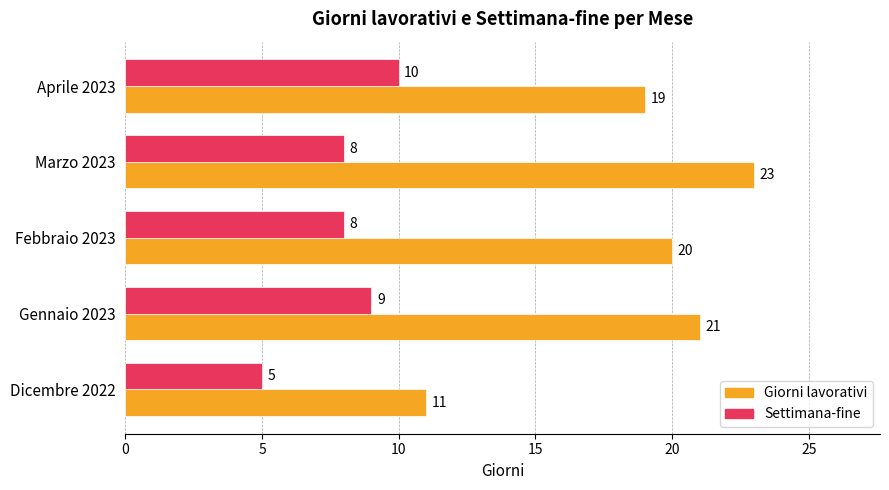

Rank the series by their average value, from highest to lowest.

Giorni lavorativi, Settimana-fine